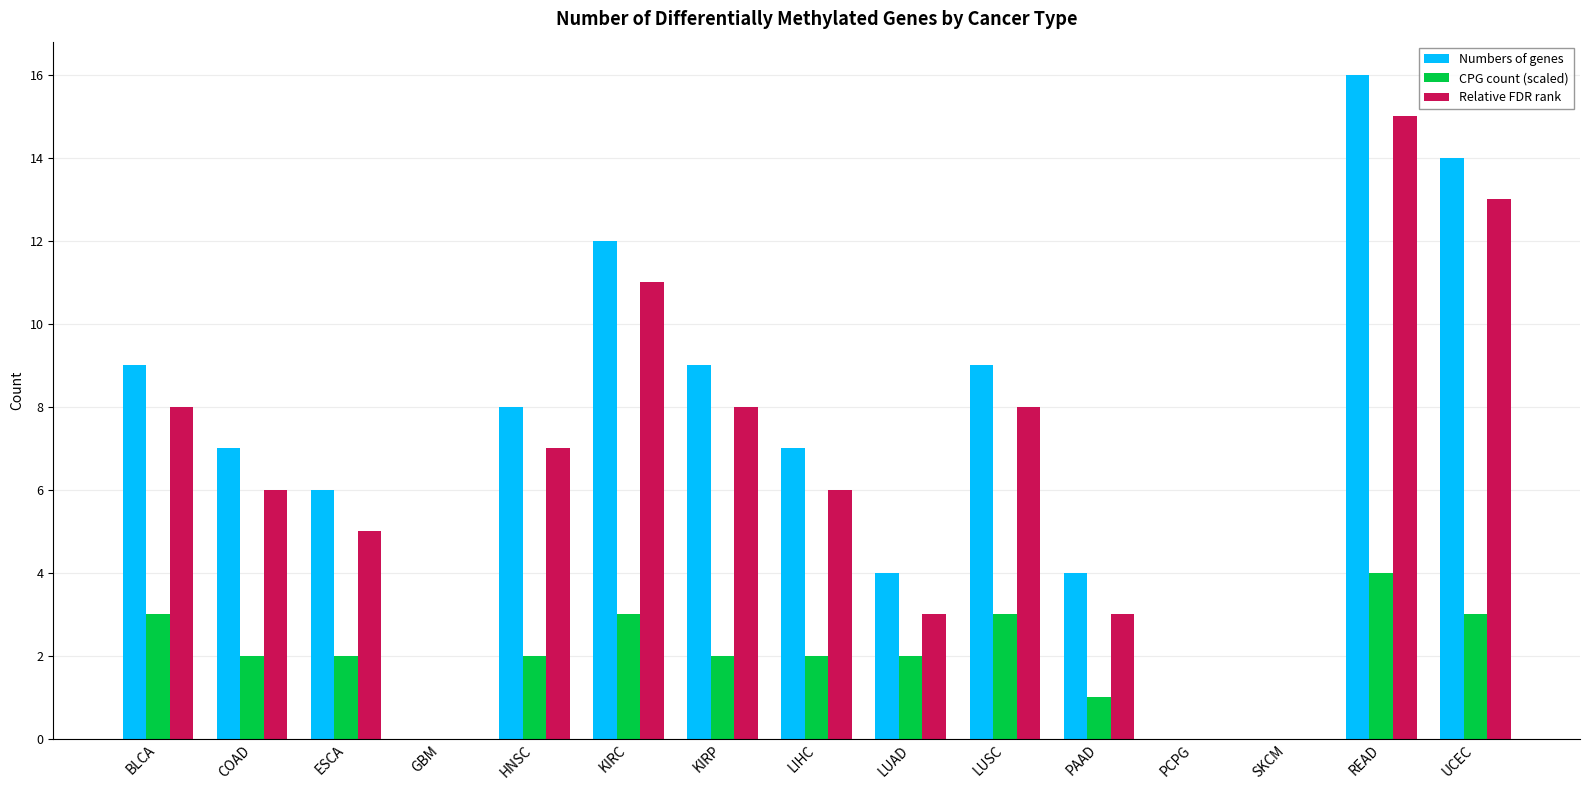

What is the greatest value displayed?

16